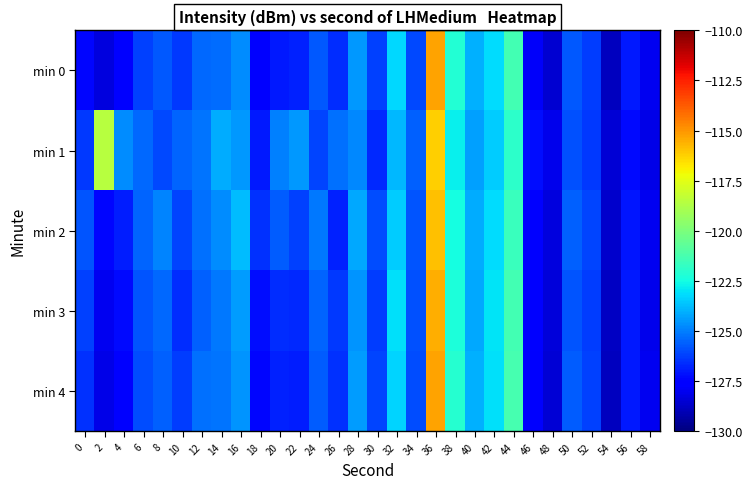

Reading left to right, what are all the values shown in this chart?

min 0: 0=-127.4	2=-128.3	4=-127.7	6=-126.2	8=-125.8	10=-126.4	12=-125.4	14=-125.3	16=-124.8	18=-127.5	20=-127.0	22=-126.9	24=-125.8	26=-126.6	28=-124.5	30=-126.2	32=-123.3	34=-126.1	36=-115.3	38=-122.2	40=-124.1	42=-123.1	44=-121.4	46=-127.8	48=-128.6	50=-125.7	52=-126.3	54=-128.9	56=-127.0	58=-128.0
min 1: 0=-126.4	2=-118.6	4=-124.8	6=-125.4	8=-126.1	10=-125.5	12=-125.2	14=-124.1	16=-124.5	18=-127.0	20=-125.0	22=-124.5	24=-126.1	26=-125.3	28=-124.8	30=-126.7	32=-123.9	34=-125.6	36=-116.2	38=-122.8	40=-124.3	42=-123.5	44=-121.9	46=-127.2	48=-128.1	50=-125.9	52=-126.4	54=-128.5	56=-127.3	58=-128.2
min 2: 0=-125.8	2=-127.4	4=-126.9	6=-125.5	8=-124.9	10=-126.1	12=-125.3	14=-124.7	16=-123.8	18=-126.5	20=-125.7	22=-126.2	24=-125.1	26=-126.8	28=-124.2	30=-126.0	32=-123.5	34=-125.8	36=-115.9	38=-122.5	40=-124.1	42=-123.2	44=-121.6	46=-127.5	48=-128.3	50=-125.6	52=-126.1	54=-128.6	56=-127.1	58=-128.0
min 3: 0=-126.2	2=-128.0	4=-127.3	6=-125.8	8=-125.4	10=-126.6	12=-125.6	14=-125.1	16=-124.4	18=-127.2	20=-126.6	22=-126.7	24=-125.5	26=-126.4	28=-124.6	30=-126.3	32=-123.1	34=-125.9	36=-115.5	38=-122.3	40=-124.2	42=-123.0	44=-121.4	46=-127.7	48=-128.4	50=-125.8	52=-126.3	54=-128.8	56=-127.0	58=-128.1
min 4: 0=-126.5	2=-128.2	4=-127.5	6=-126.0	8=-125.6	10=-126.3	12=-125.3	14=-125.2	16=-124.6	18=-127.4	20=-126.8	22=-126.9	24=-125.7	26=-126.5	28=-124.4	30=-126.1	32=-123.3	34=-126.0	36=-115.3	38=-122.1	40=-124.0	42=-123.1	44=-121.3	46=-127.8	48=-128.5	50=-125.7	52=-126.2	54=-128.9	56=-127.0	58=-128.0